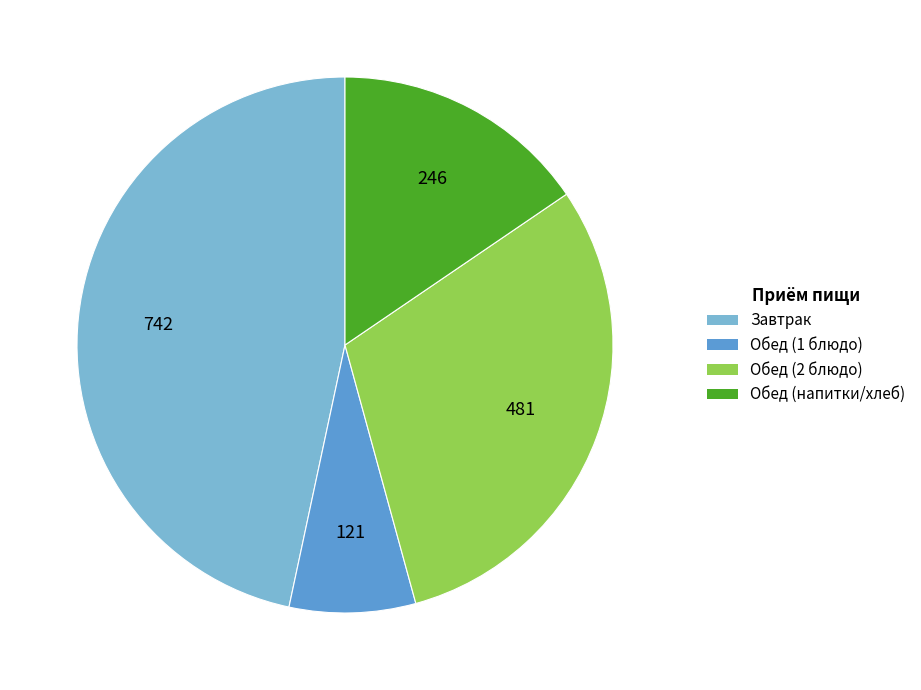

The Обед (2 блюдо) slice represents 25% of the pie. True or false?

False